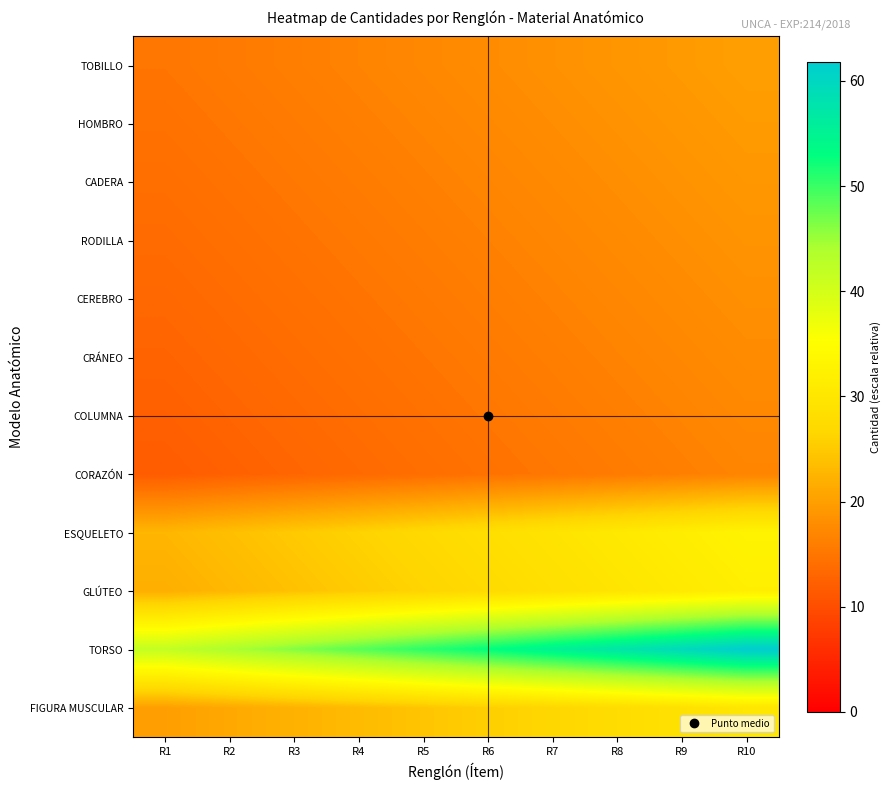

Reading left to right, extract all data points from this chart.

TOBILLO: R1=15.0	R2=15.6	R3=16.1	R4=16.7	R5=17.2	R6=17.8	R7=18.3	R8=18.9	R9=19.4	R10=20.0
HOMBRO: R1=14.5	R2=15.1	R3=15.7	R4=16.2	R5=16.8	R6=17.3	R7=17.9	R8=18.4	R9=19.0	R10=19.5
CADERA: R1=14.1	R2=14.6	R3=15.2	R4=15.8	R5=16.3	R6=16.9	R7=17.4	R8=18.0	R9=18.5	R10=19.1
RODILLA: R1=13.6	R2=14.2	R3=14.7	R4=15.3	R5=15.9	R6=16.4	R7=17.0	R8=17.5	R9=18.1	R10=18.6
CEREBRO: R1=13.2	R2=13.7	R3=14.3	R4=14.8	R5=15.4	R6=16.0	R7=16.5	R8=17.1	R9=17.6	R10=18.2
CRÁNEO: R1=12.7	R2=13.3	R3=13.8	R4=14.4	R5=14.9	R6=15.5	R7=16.1	R8=16.6	R9=17.2	R10=17.7
COLUMNA: R1=12.3	R2=12.8	R3=13.4	R4=13.9	R5=14.5	R6=15.1	R7=15.6	R8=16.2	R9=16.7	R10=17.3
CORAZÓN: R1=11.8	R2=12.4	R3=12.9	R4=13.5	R5=14.0	R6=14.6	R7=15.2	R8=15.7	R9=16.3	R10=16.8
ESQUELETO: R1=22.7	R2=23.8	R3=24.9	R4=26.1	R5=27.2	R6=28.3	R7=29.4	R8=30.5	R9=31.6	R10=32.7
GLÚTEO: R1=21.8	R2=22.9	R3=24.0	R4=25.2	R5=26.3	R6=27.4	R7=28.5	R8=29.6	R9=30.7	R10=31.8
TORSO: R1=41.8	R2=44.0	R3=46.3	R4=48.5	R5=50.7	R6=52.9	R7=55.2	R8=57.4	R9=59.6	R10=61.8
FIGURA MUSCULAR: R1=20.0	R2=21.1	R3=22.2	R4=23.3	R5=24.4	R6=25.6	R7=26.7	R8=27.8	R9=28.9	R10=30.0